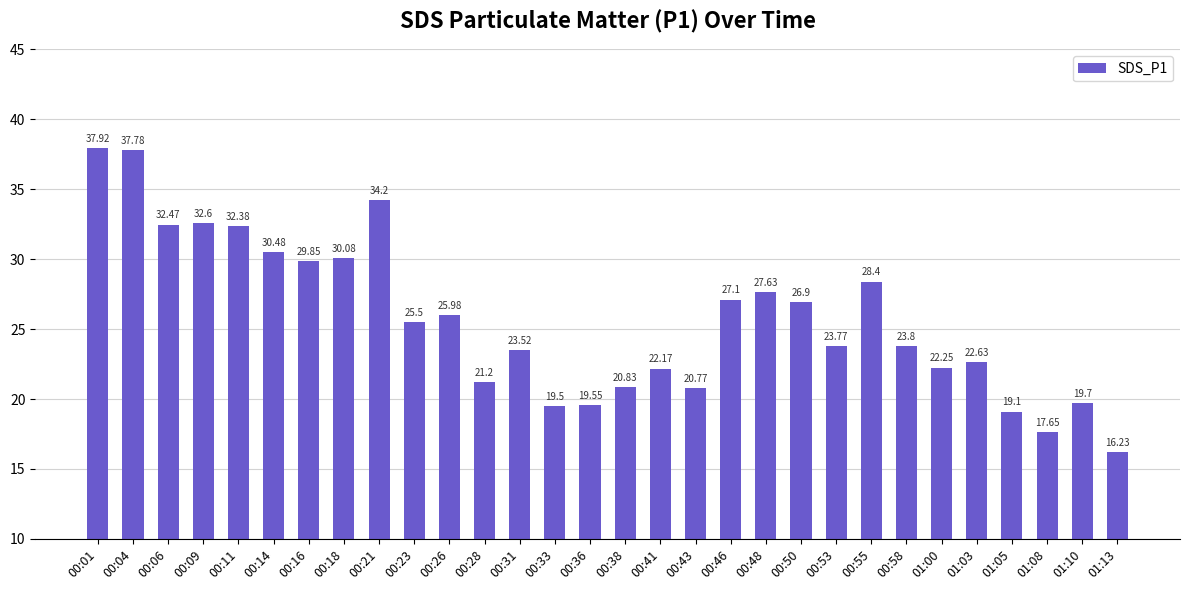

The chart shows a value of 20.8 at 00:38. True or false?

True